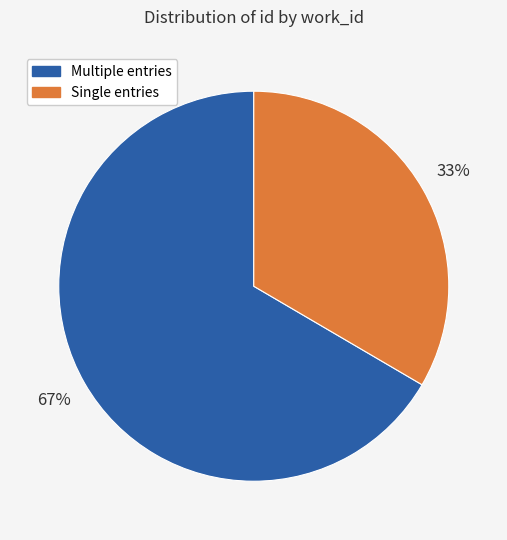

To the nearest percent, what is the average slice percentage?

50%